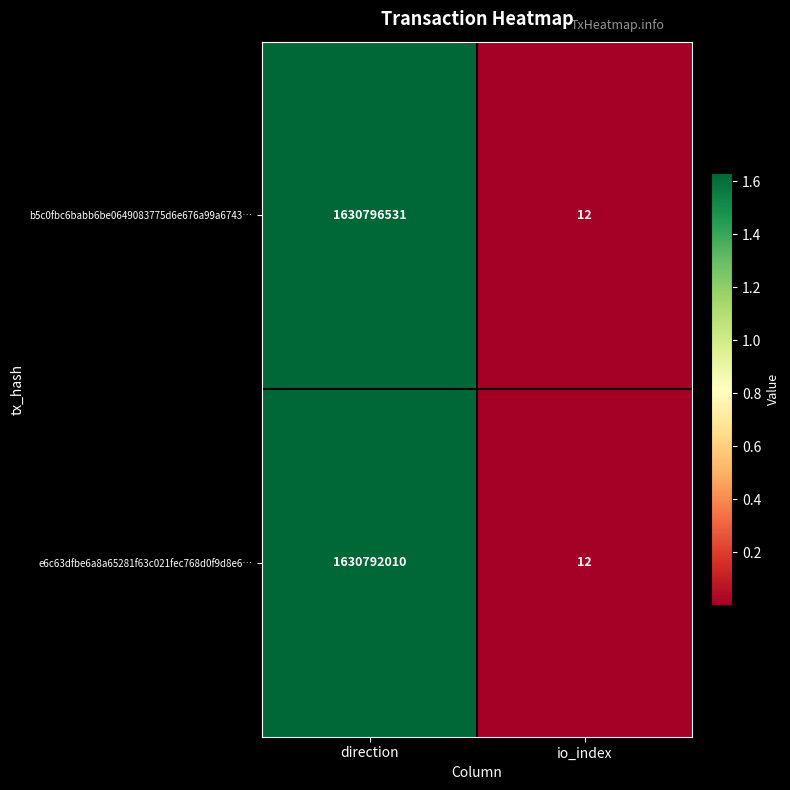

Which series has the largest total across all categories?

b5c0fbc6babb6be0649083775d6e676a99a6743…